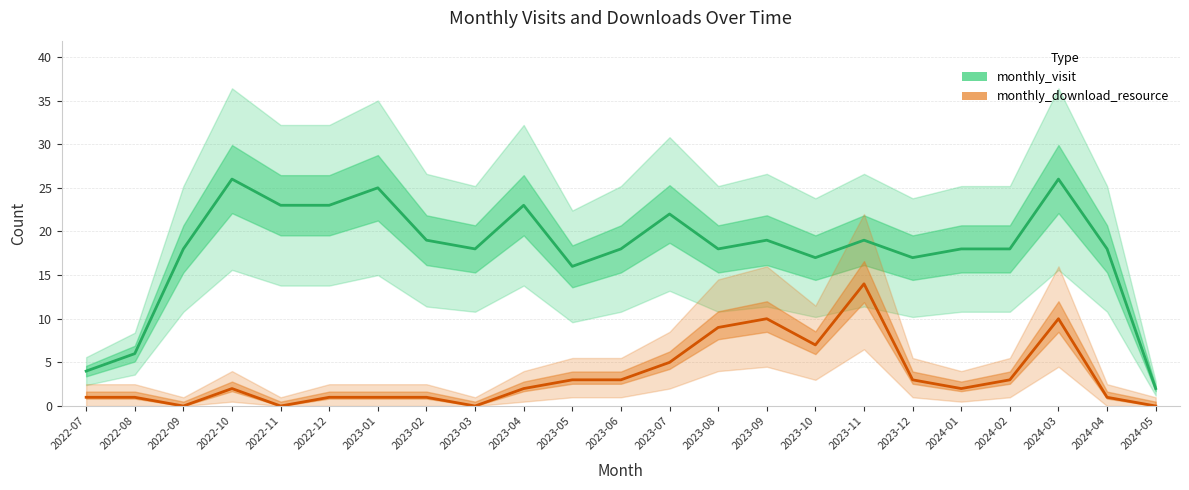

Count the number of data series in this chart.

2